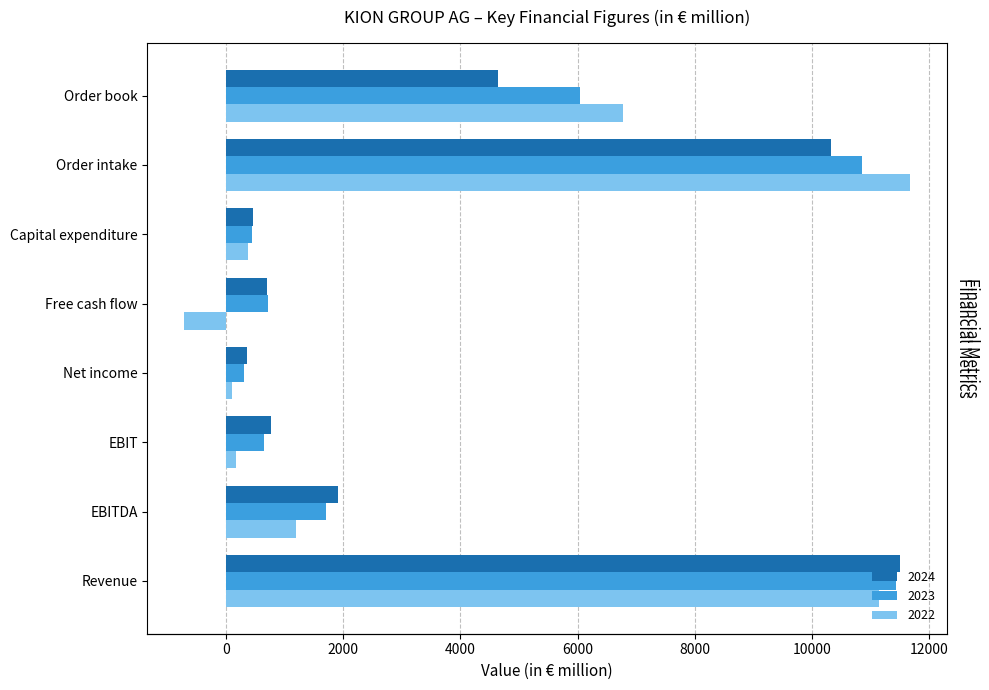

What position from the left is Revenue?

1